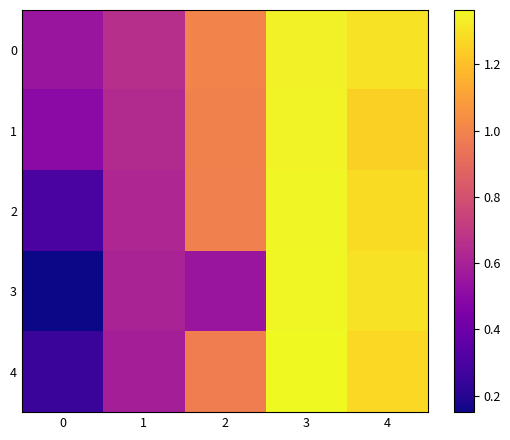

Which series has the largest range (max minus min)?

row_3